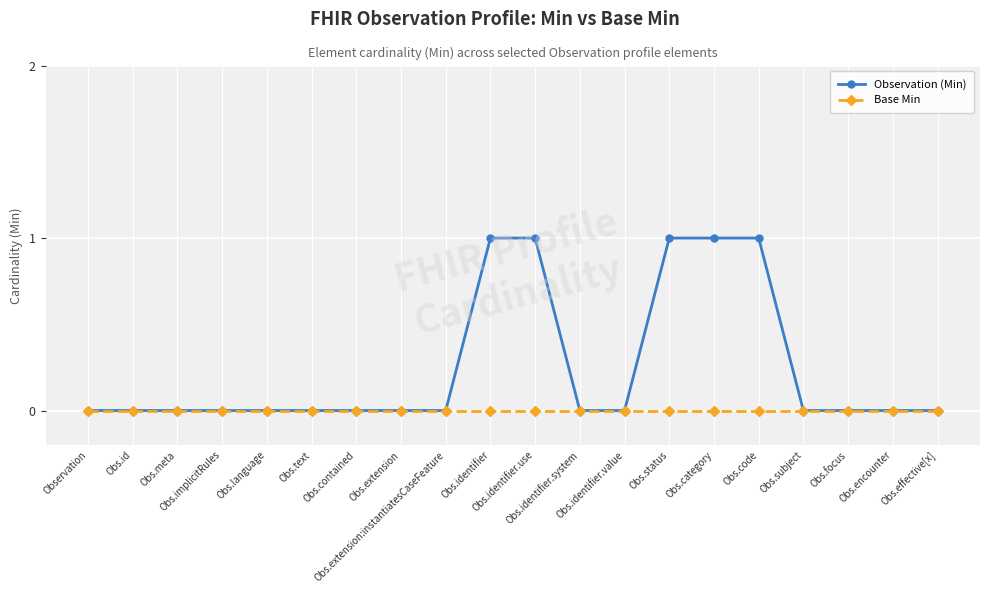

What is the total value across all series at Obs.status?

1